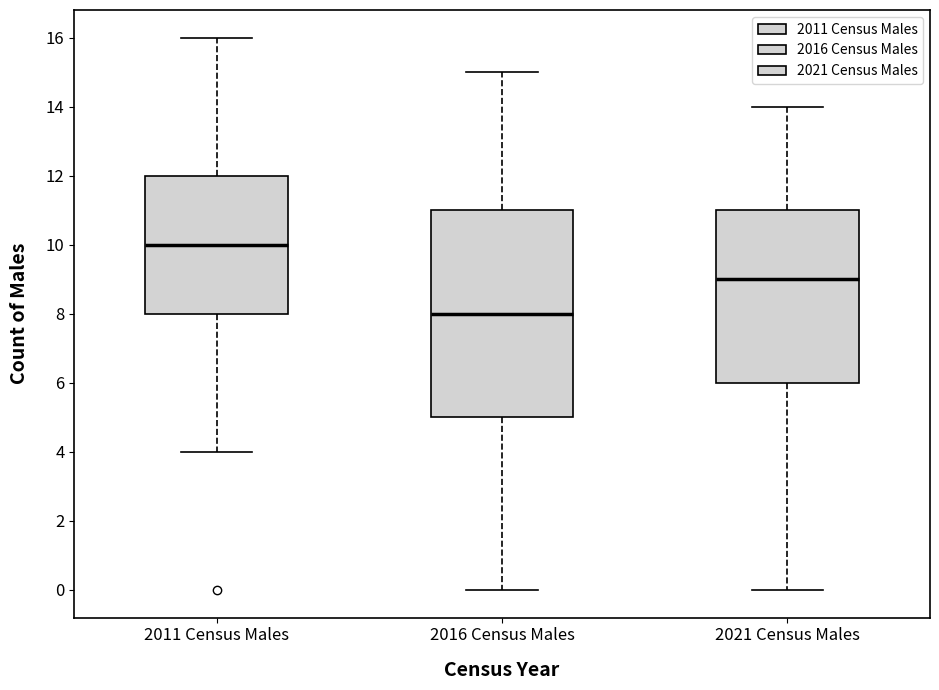

Where does the lower whisker of the box for 2016 Census Males end on the y-axis? The values are not printed on the chart, so give them approximately, as read against the axis.

0